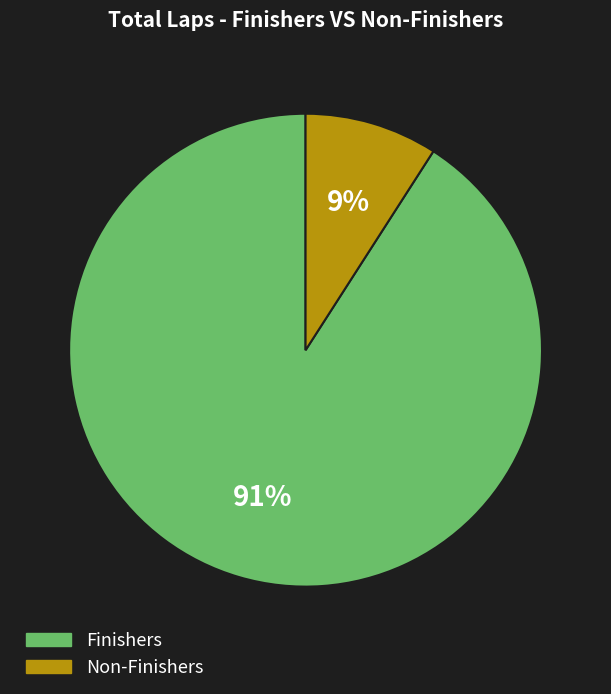

Is there a majority slice in this chart?

Yes